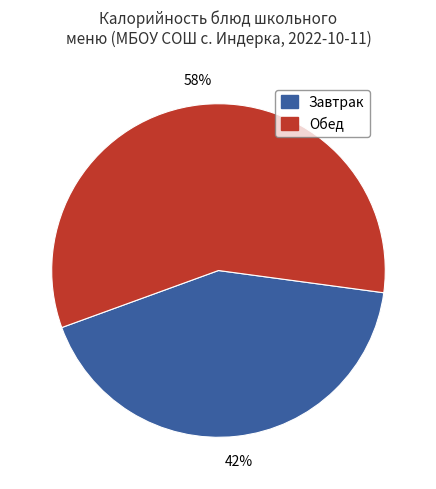

To the nearest percent, what percentage of the pie is Обед?

58%